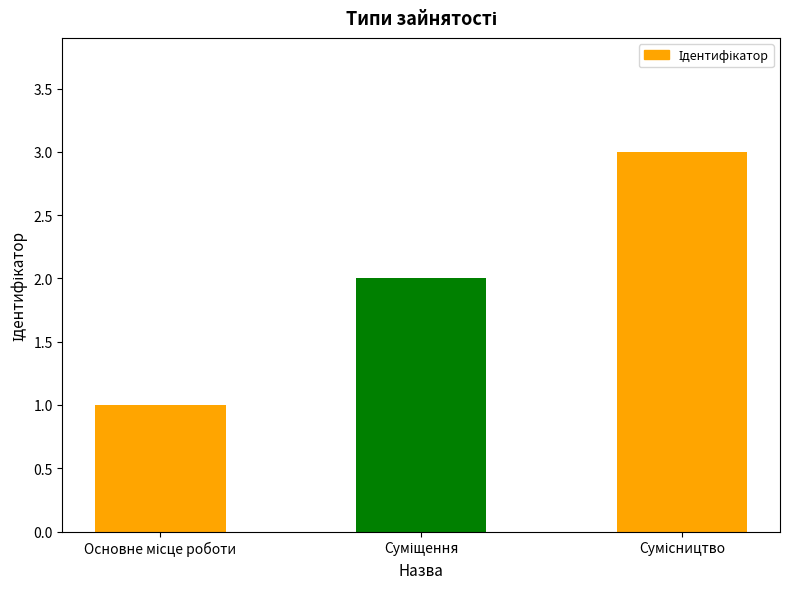

What is the greatest value displayed?

3